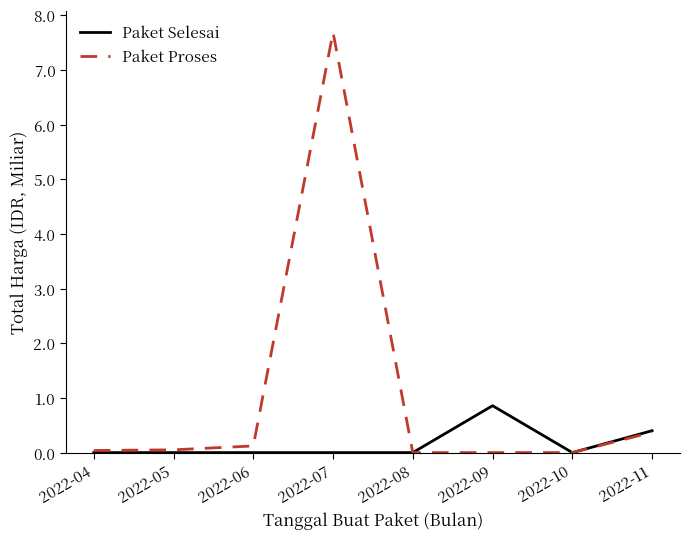

What is the greatest value displayed?

7.7